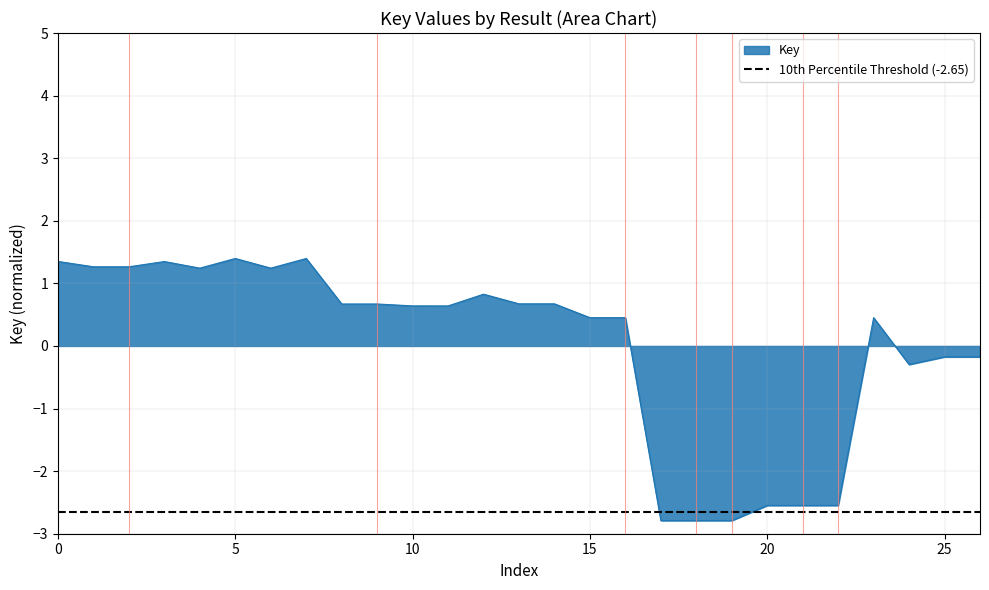

Is it true that the value at 3 is 1.3?

True